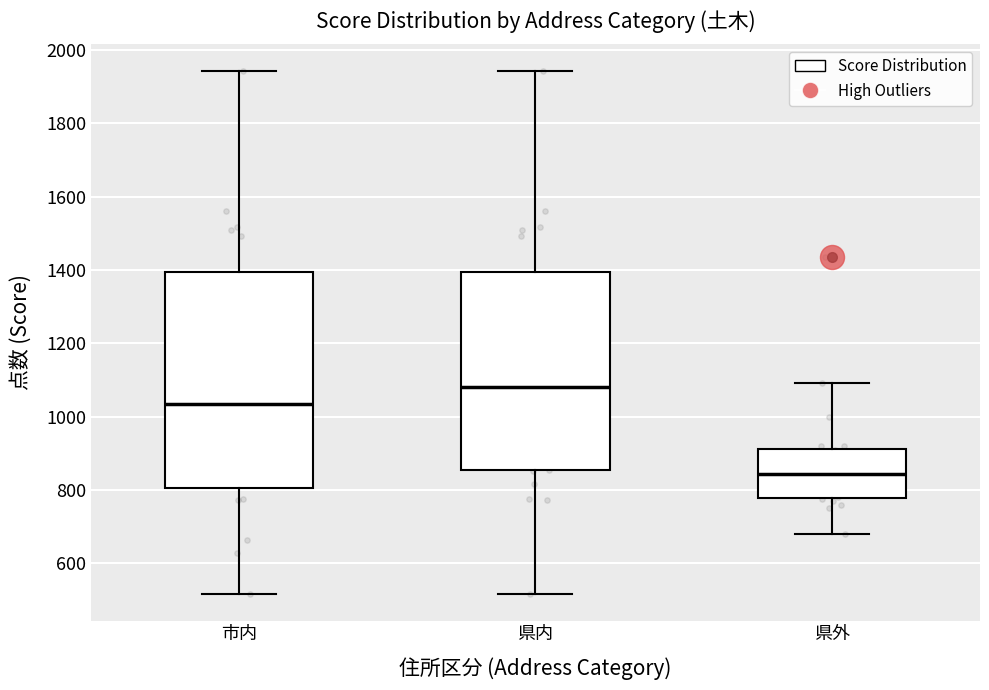

Reading left to right, read every box against the y-axis: the position of its median line, the range the box covers, and the ends of its whiskers. The values are not printed on the chart, so give them approximately, as read against the axis.

市内: median 1040, box 800 to 1400, whiskers 520 to 1940
県内: median 1080, box 860 to 1400, whiskers 520 to 1940
県外: median 840, box 780 to 920, whiskers 680 to 1100